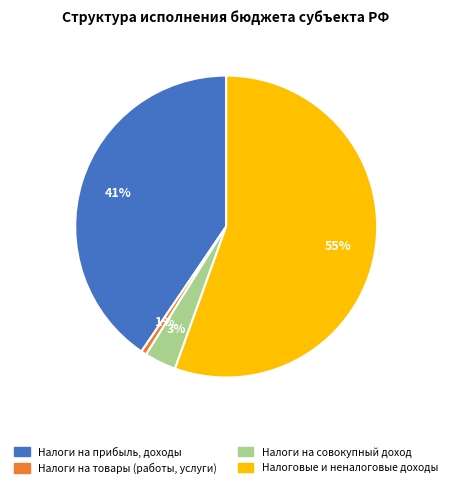

How many slices are in this pie chart?

4